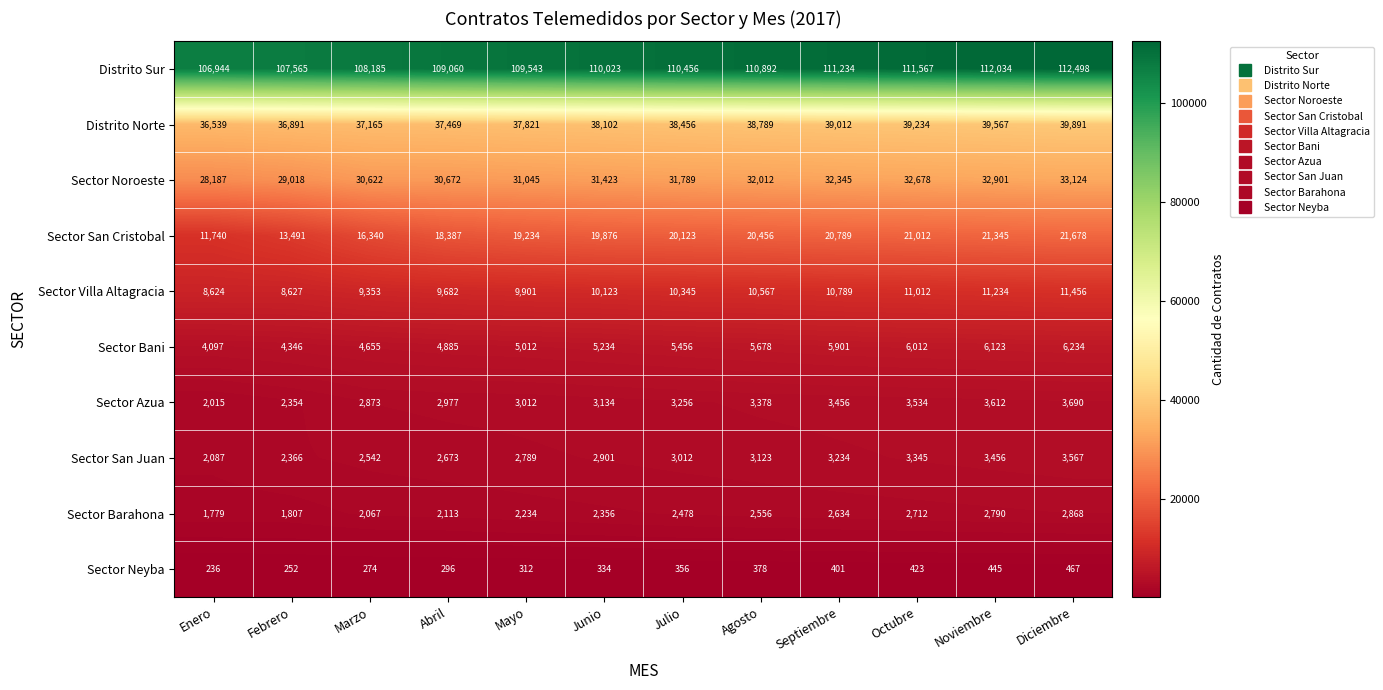

What is the total value across all series at Septiembre?

229795